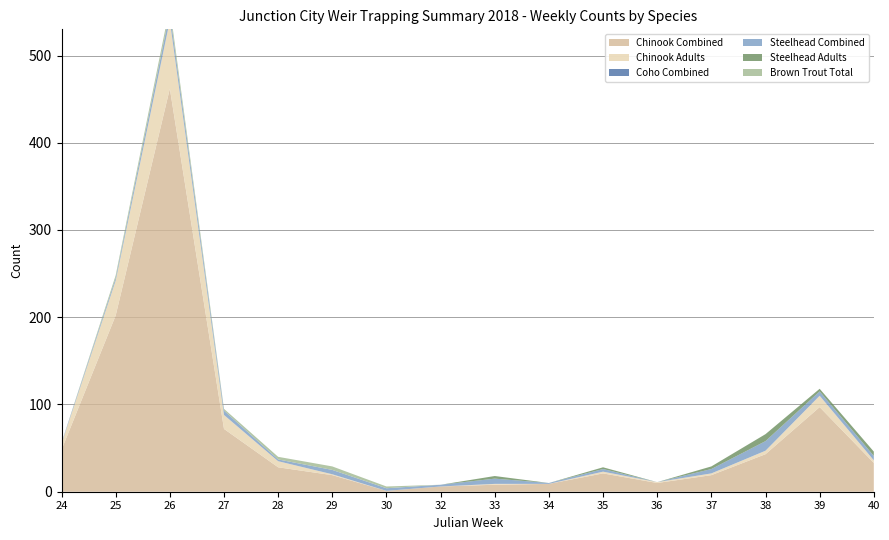

Reading left to right, what are all the values shown in this chart?

Chinook Combined: 24=48	25=202	26=462	27=72	28=28	29=19	30=1	32=6	33=8	34=9	35=21	36=10	37=19	38=43	39=97	40=33
Chinook Adults: 24=7	25=40	26=78	27=16	28=7	29=1	30=0	32=0	33=1	34=0	35=2	36=1	37=2	38=4	39=13	40=3
Coho Combined: 24=0	25=0	26=0	27=0	28=0	29=0	30=0	32=0	33=0	34=0	35=0	36=0	37=0	38=0	39=0	40=0
Steelhead Combined: 24=1	25=3	26=9	27=5	28=2	29=5	30=3	32=2	33=6	34=1	35=3	36=0	37=5	38=11	39=5	40=5
Steelhead Adults: 24=0	25=0	26=1	27=0	28=0	29=0	30=0	32=0	33=3	34=0	35=2	36=0	37=3	38=8	39=3	40=5
Brown Trout Total: 24=0	25=3	26=6	27=2	28=3	29=4	30=2	32=0	33=0	34=0	35=0	36=0	37=0	38=0	39=0	40=0